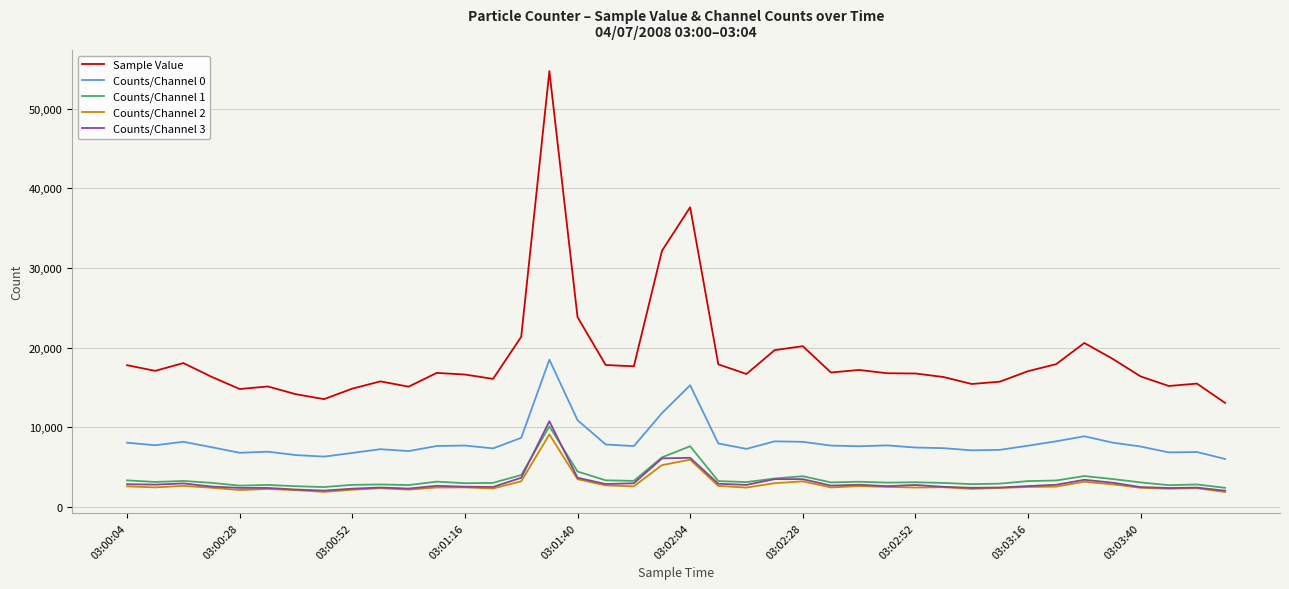

Is this an area chart (filled region under the line)?

No